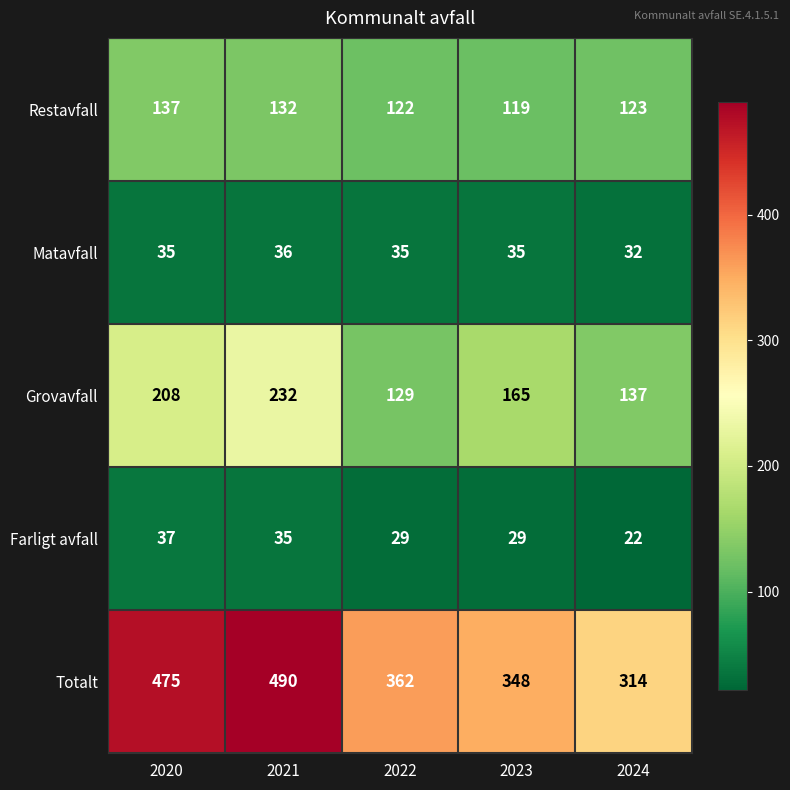

List the labels in order of Totalt value, smallest first.

2024, 2023, 2022, 2020, 2021